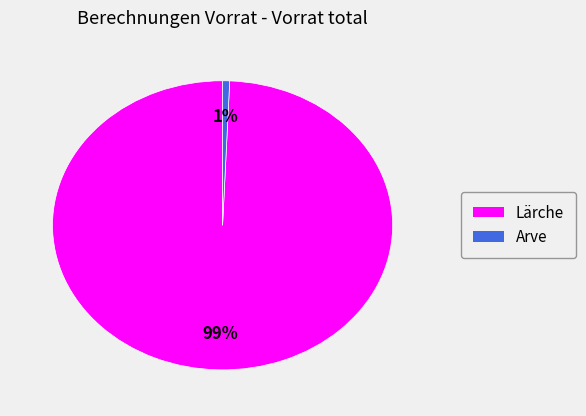

Which category has the biggest portion of the pie?

Lärche